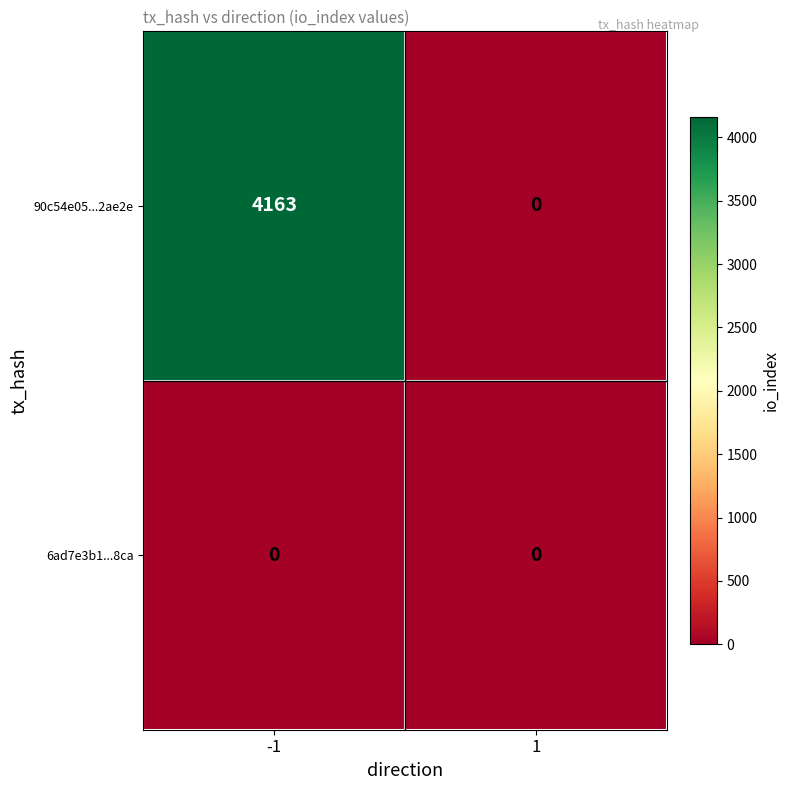

What is the spread (max minus min) of values at -1?

4163